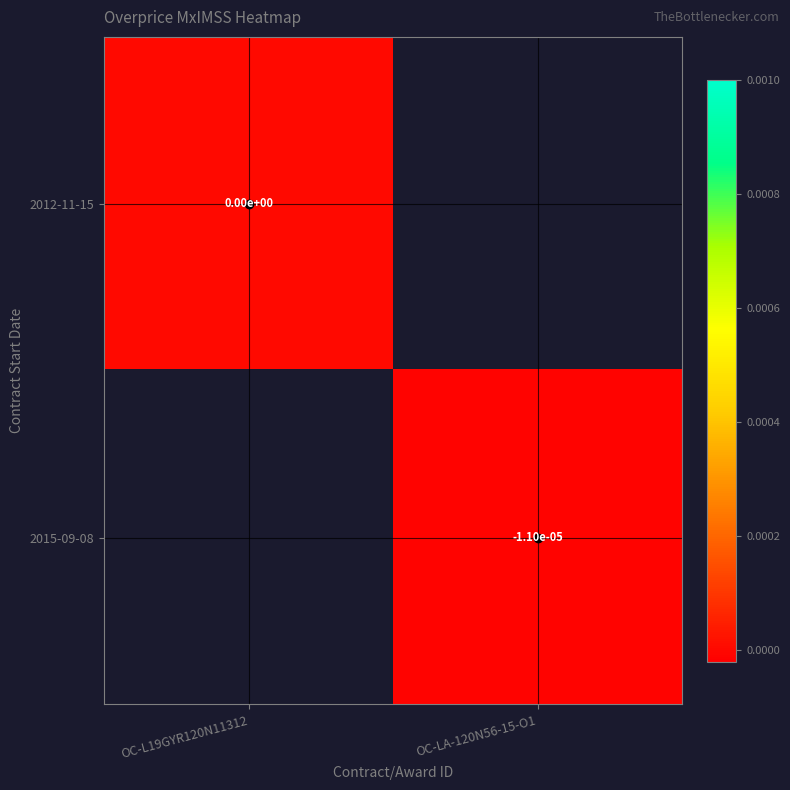

Count the number of categories in the chart.

2